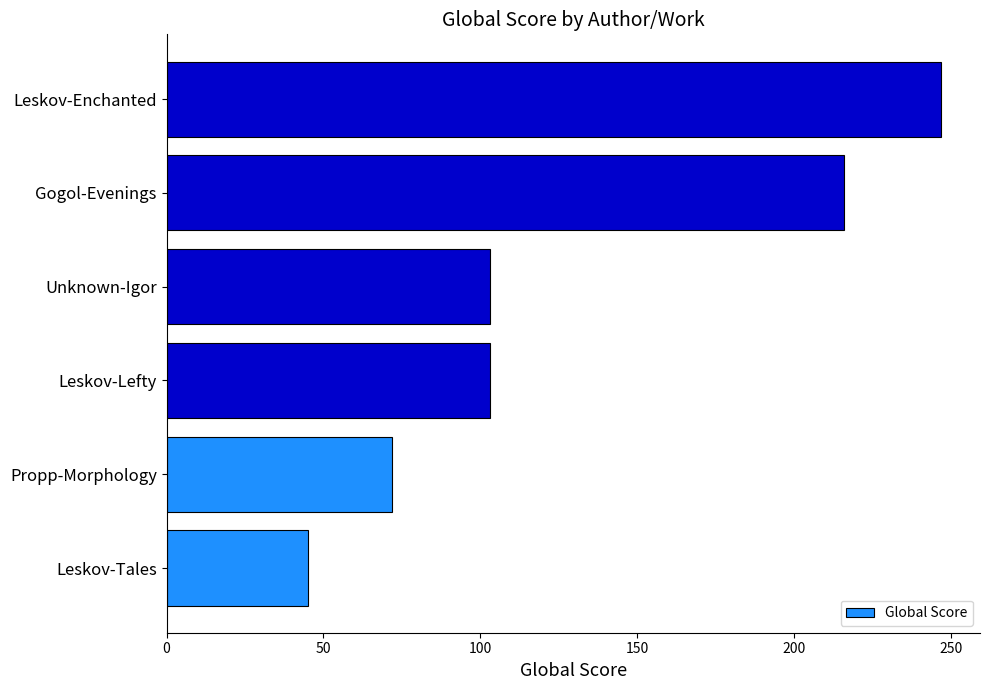

Reading bottom to top, extract all data points from this chart.

Leskov-Tales=45	Propp-Morphology=72	Leskov-Lefty=103	Unknown-Igor=103	Gogol-Evenings=216	Leskov-Enchanted=247